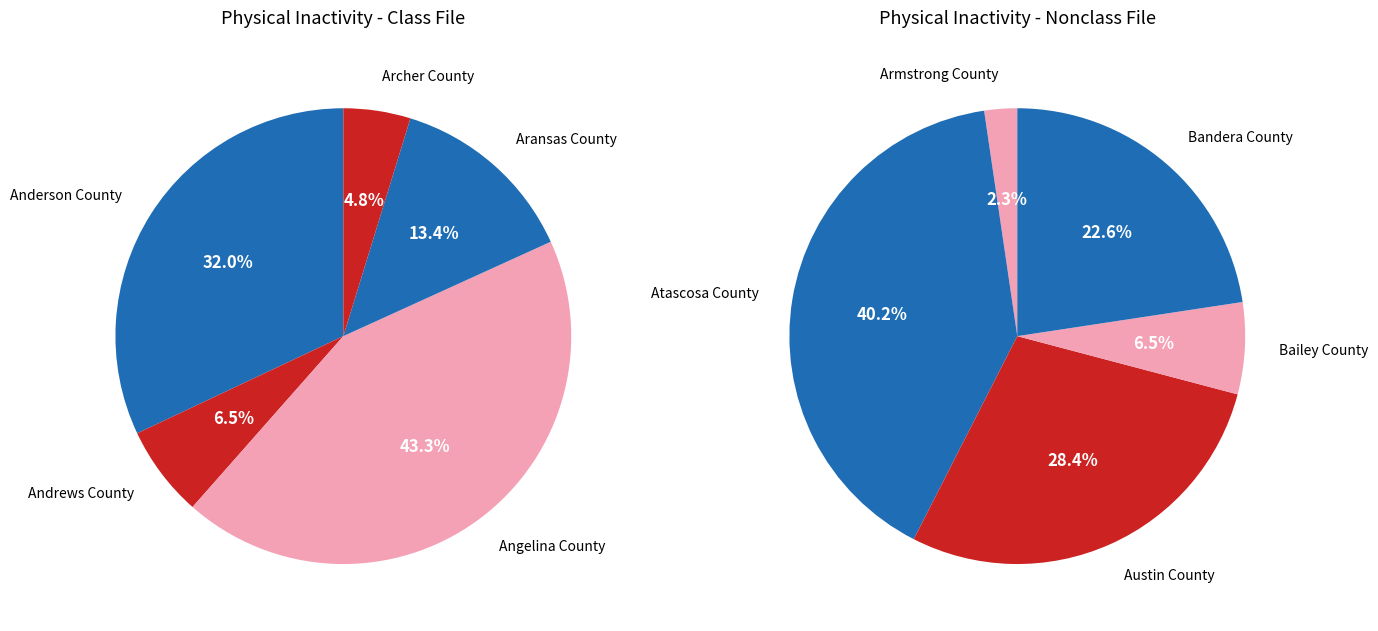

Between Aransas County and Armstrong County, which is larger?

Aransas County